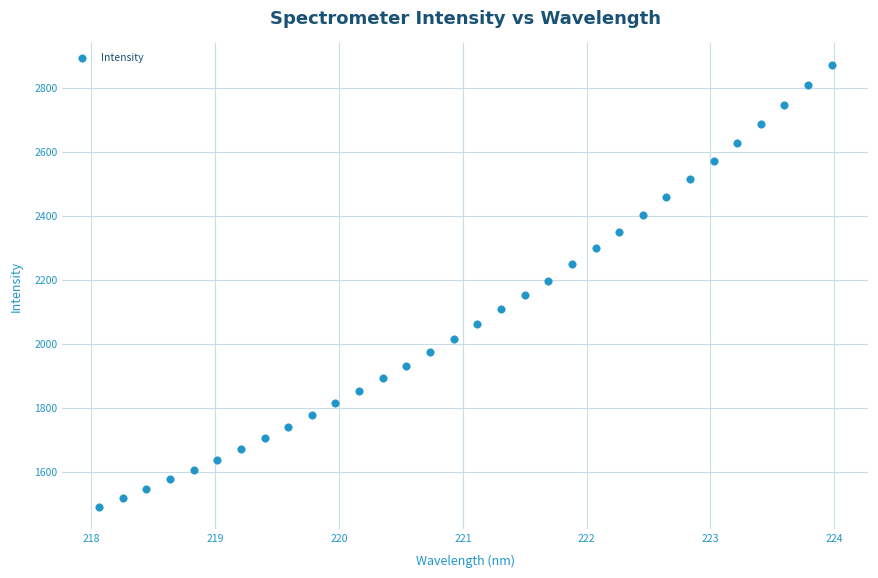

What is the range of Y values (max minus min)?

1380.1